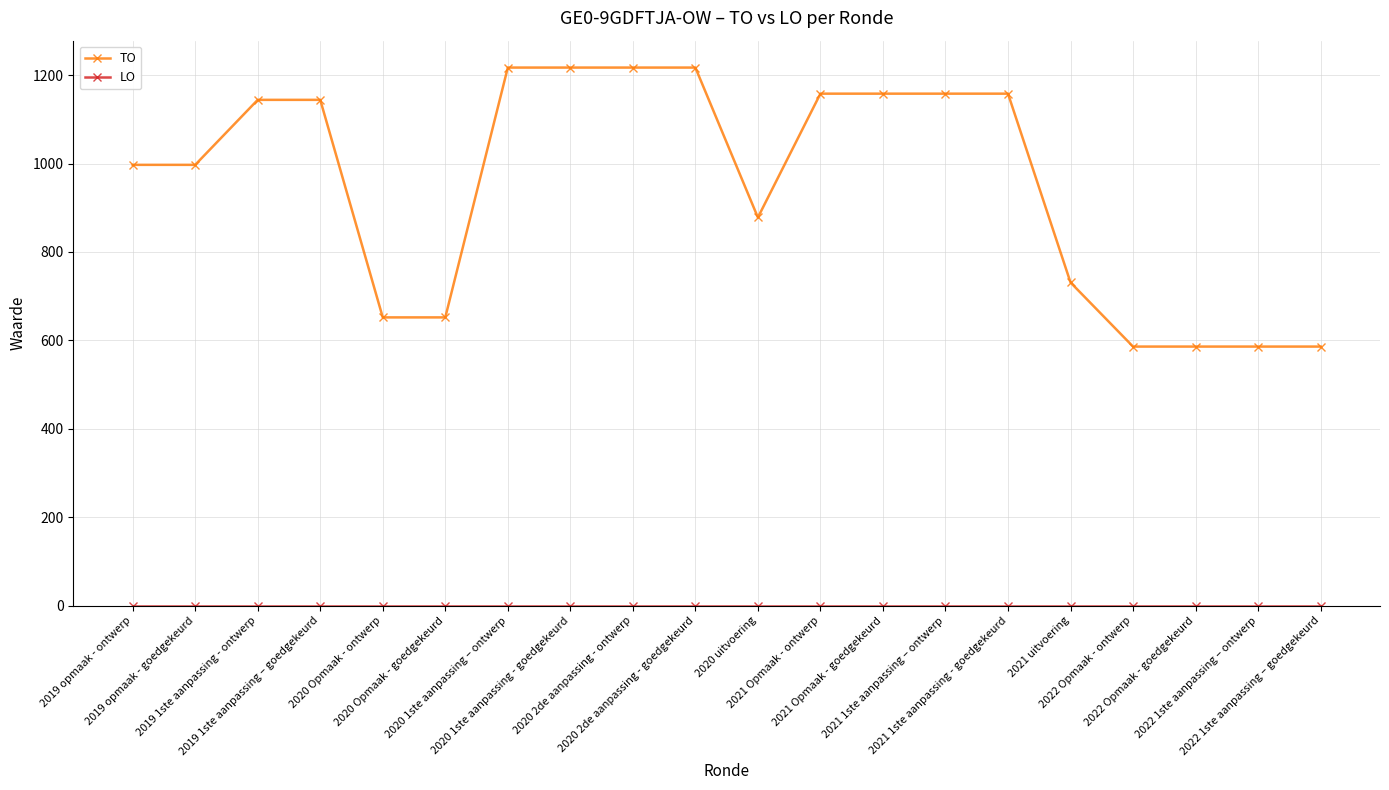

How many series are shown in this chart?

2